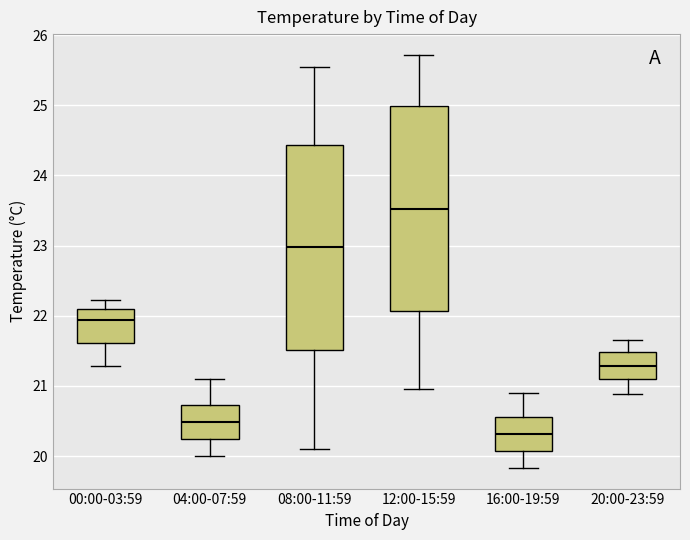

Where is the upper edge of the box for 08:00-11:59 on the y-axis? The values are not printed on the chart, so give them approximately, as read against the axis.

24.4